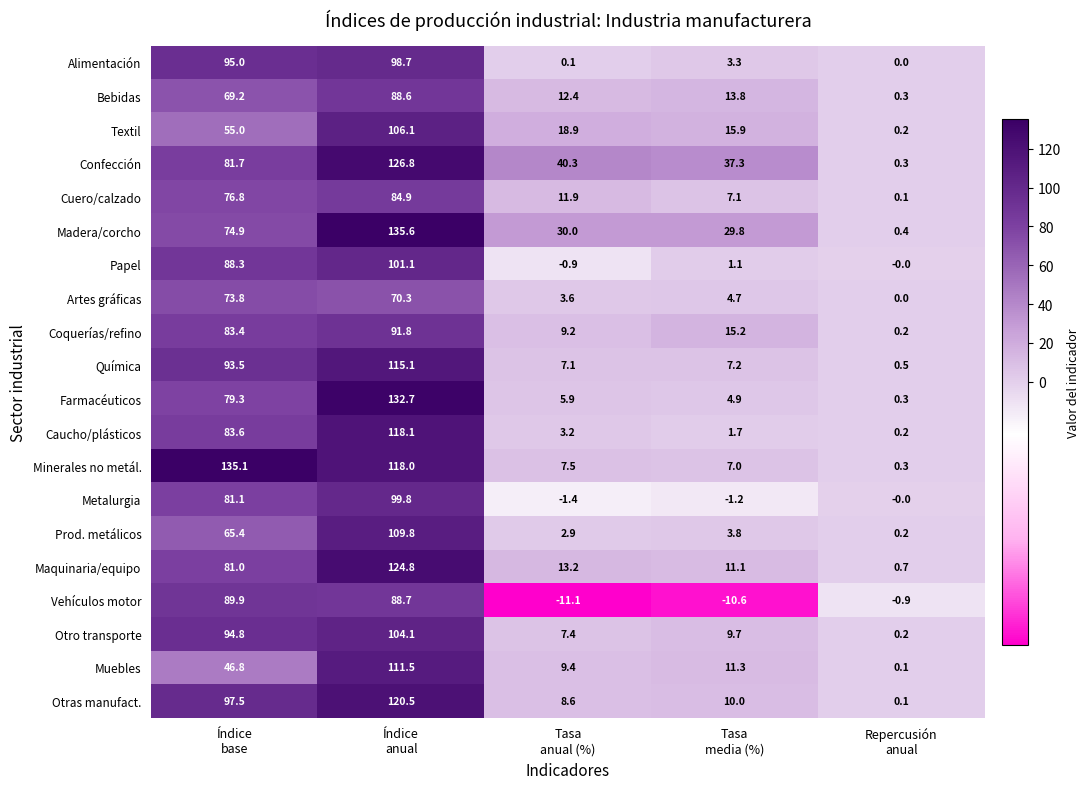

Rank the series by their maximum value, from lowest to highest.

Artes gráficas, Cuero/calzado, Bebidas, Vehículos motor, Coquerías/refino, Alimentación, Metalurgia, Papel, Otro transporte, Textil, Prod. metálicos, Muebles, Química, Caucho/plásticos, Otras manufact., Maquinaria/equipo, Confección, Farmacéuticos, Minerales no metál., Madera/corcho